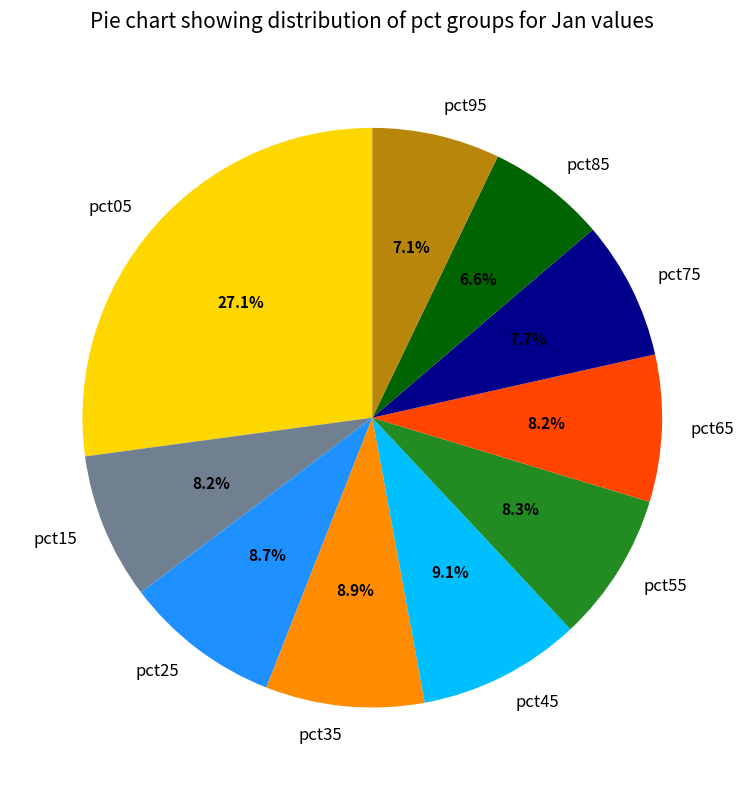

What is the largest slice in the pie chart?

pct05